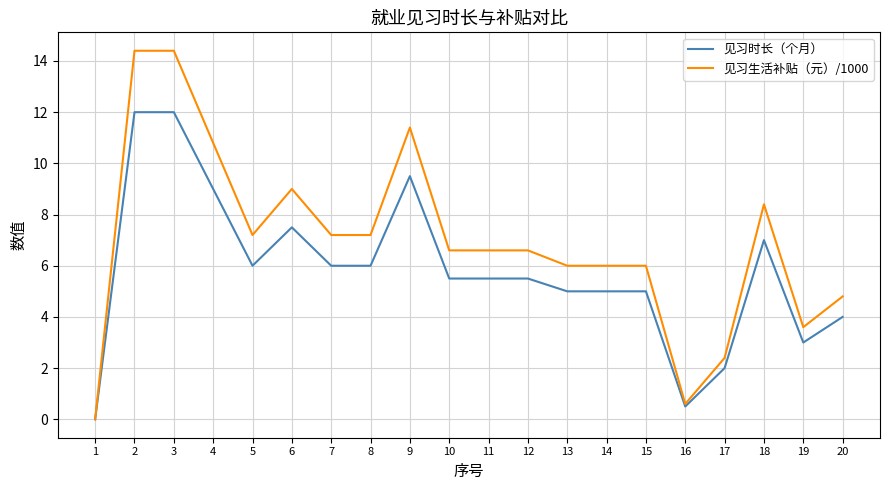

List the series in order of their peak value, highest first.

见习生活补贴（元）/1000, 见习时长（个月）